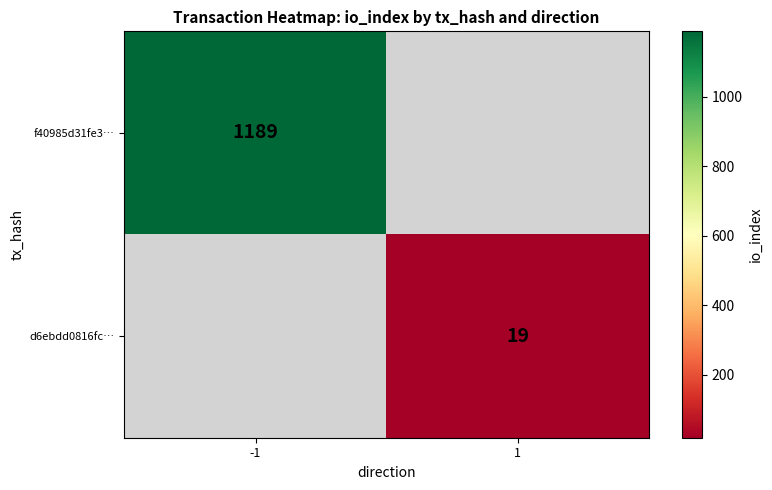

True or false: d6ebdd0816fc… has a value of 30.9 at 1.

False